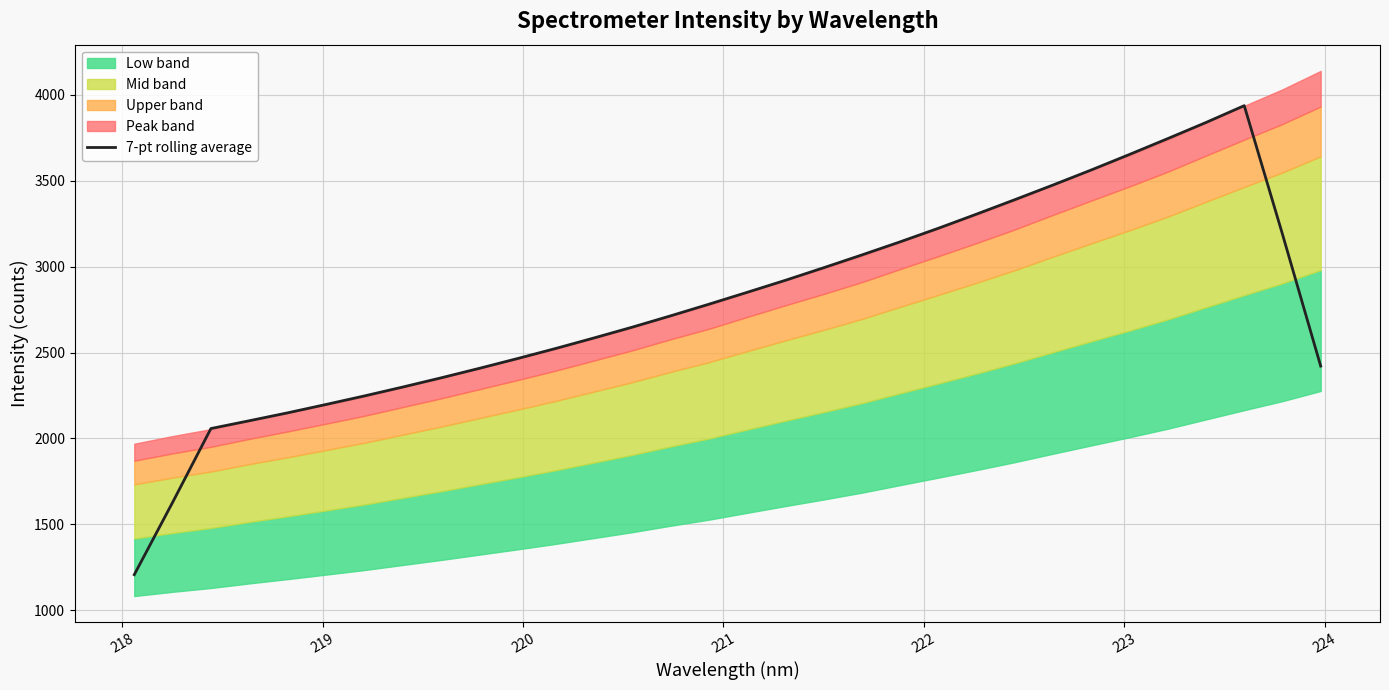

How many lines are shown in the chart?

1